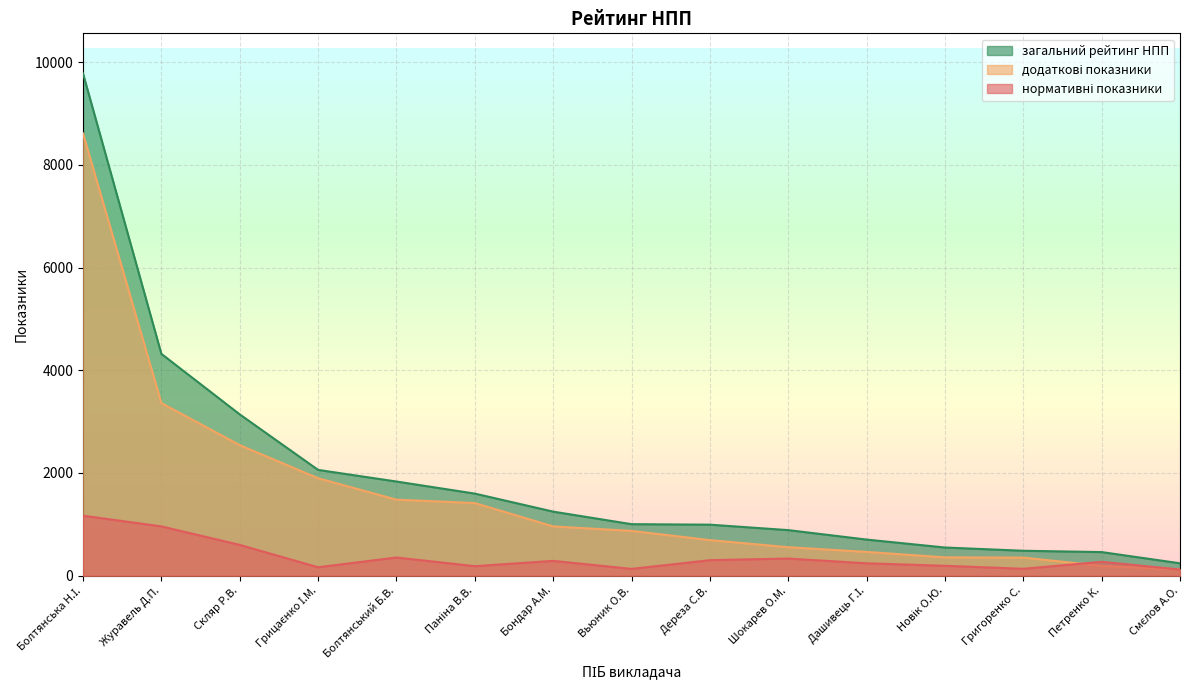

True or false: загальний рейтинг НПП and додаткові показники cross at least once.

False